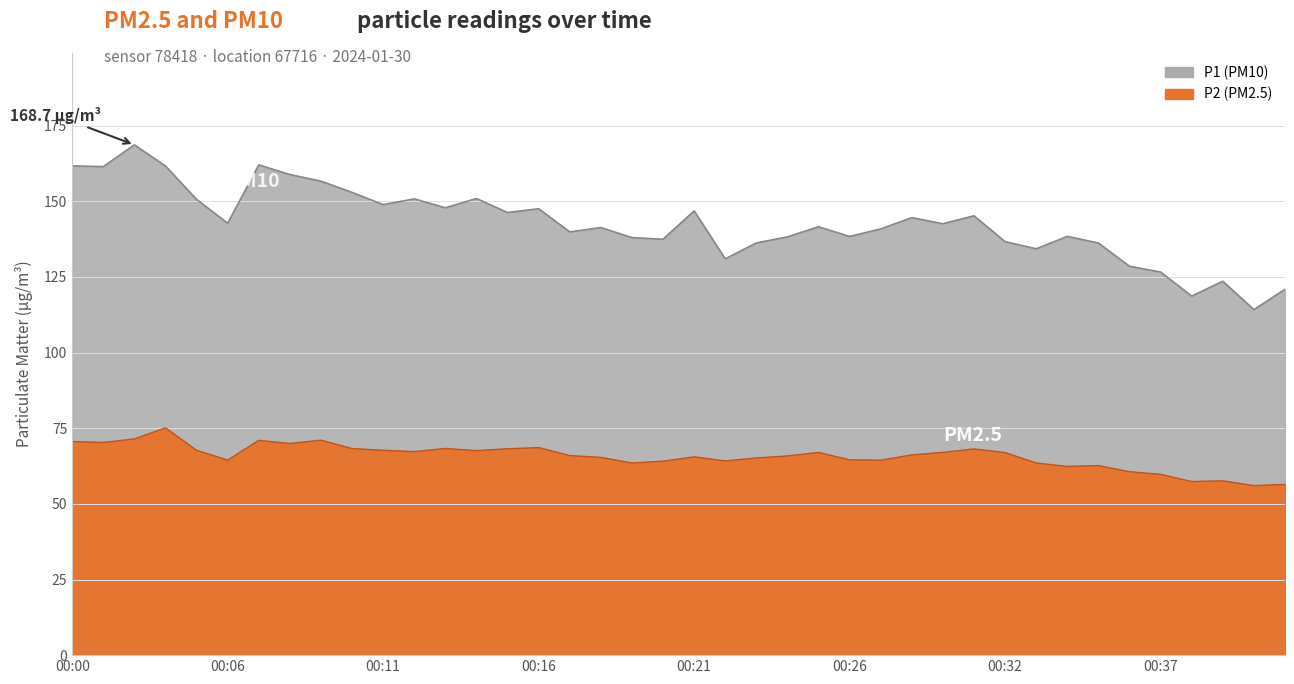

The value of P1 at 00:26 is 138.4. True or false?

True